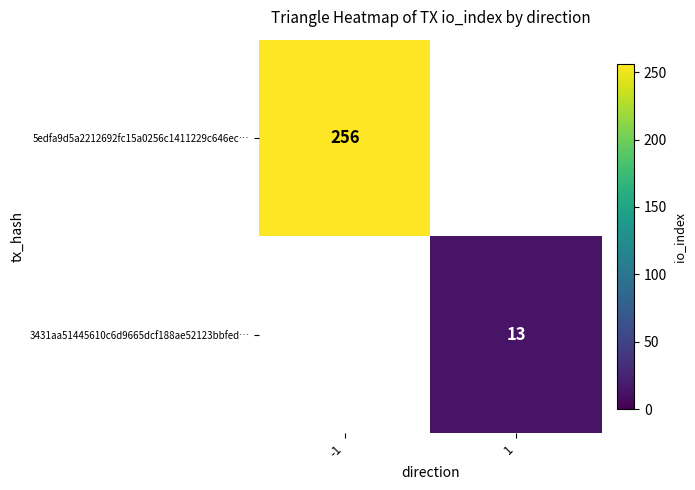

The value of 3431aa51445610c6d9665dcf188ae52123bbfed… at 1 is 21. True or false?

False